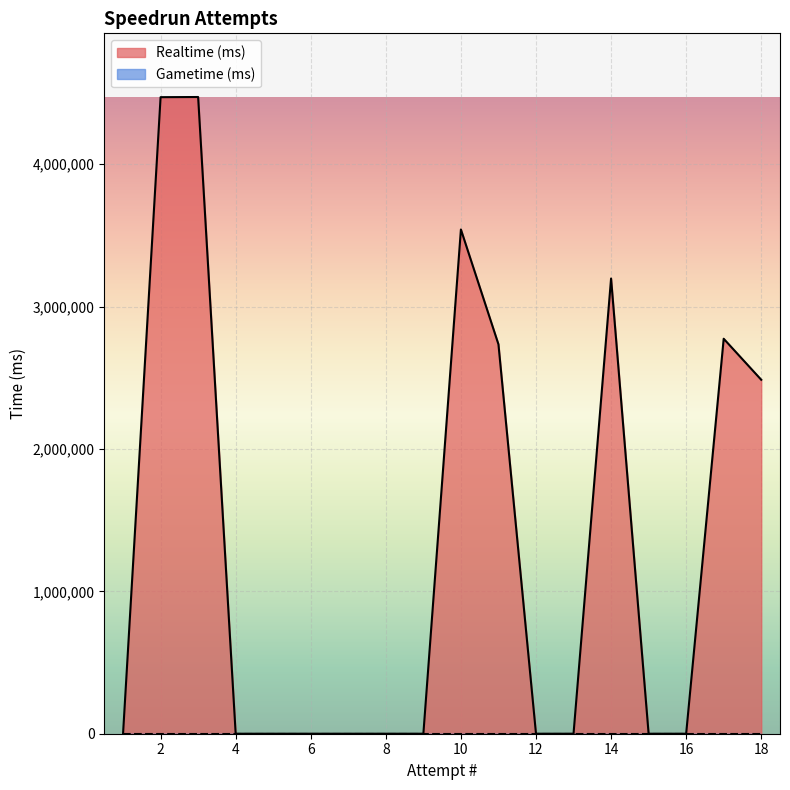

True or false: Realtime (ms) and Gametime (ms) cross at least once.

False